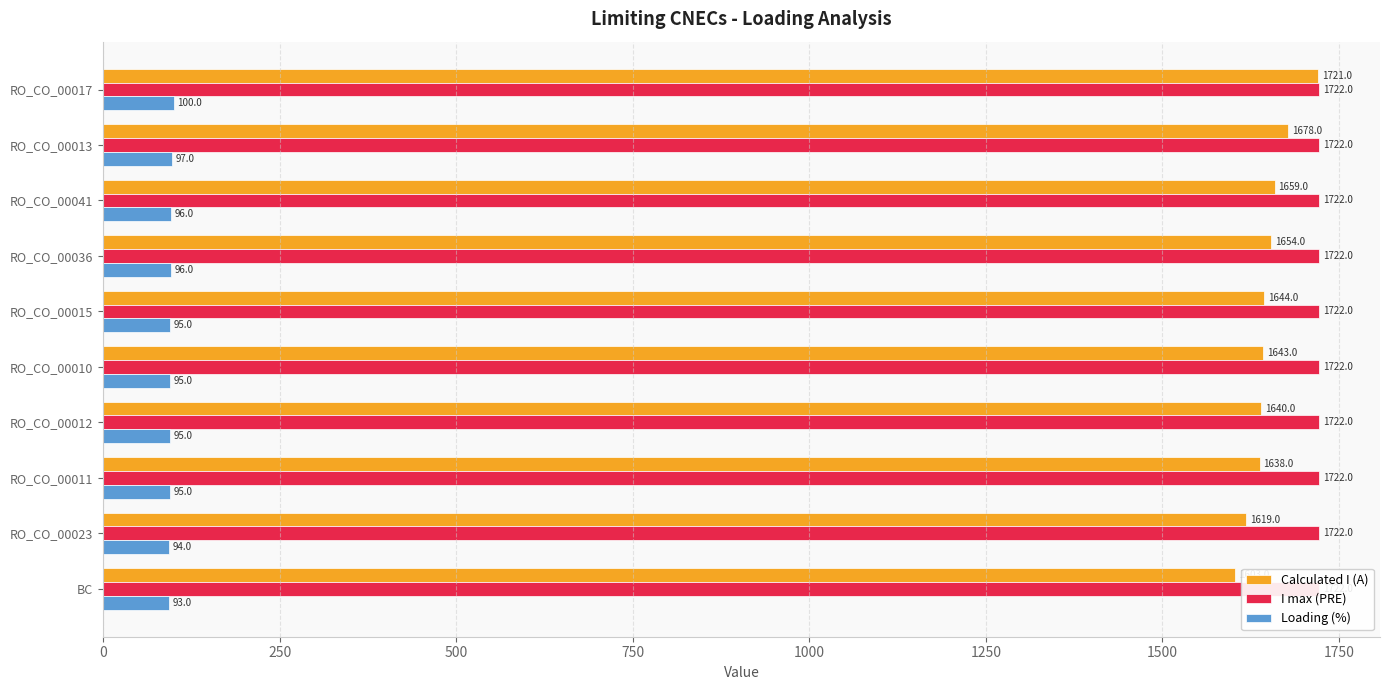

How many data points in Loading (%) are above 95?

4